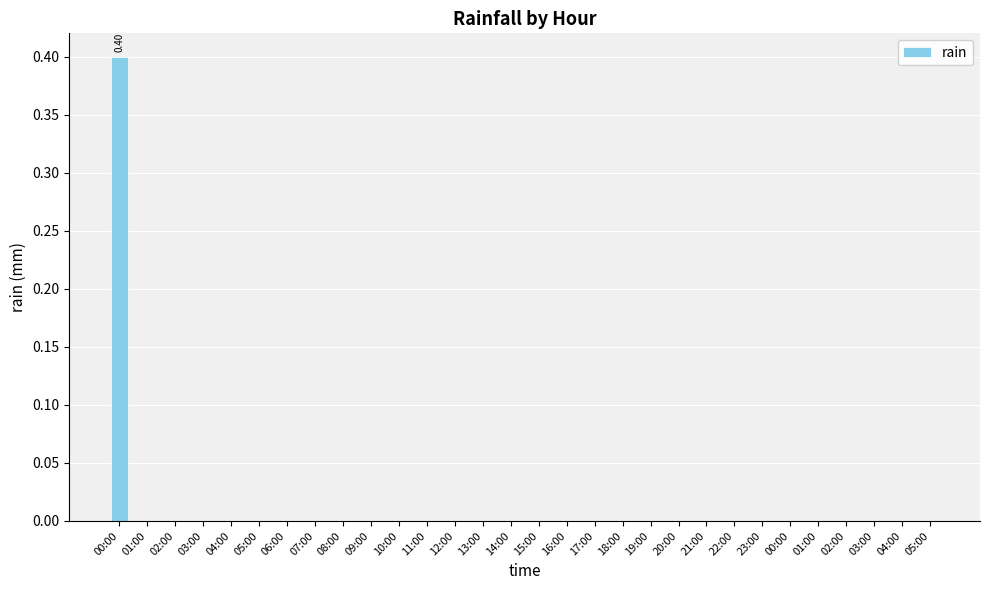

Where is the data nearest to the value 0?

01:00